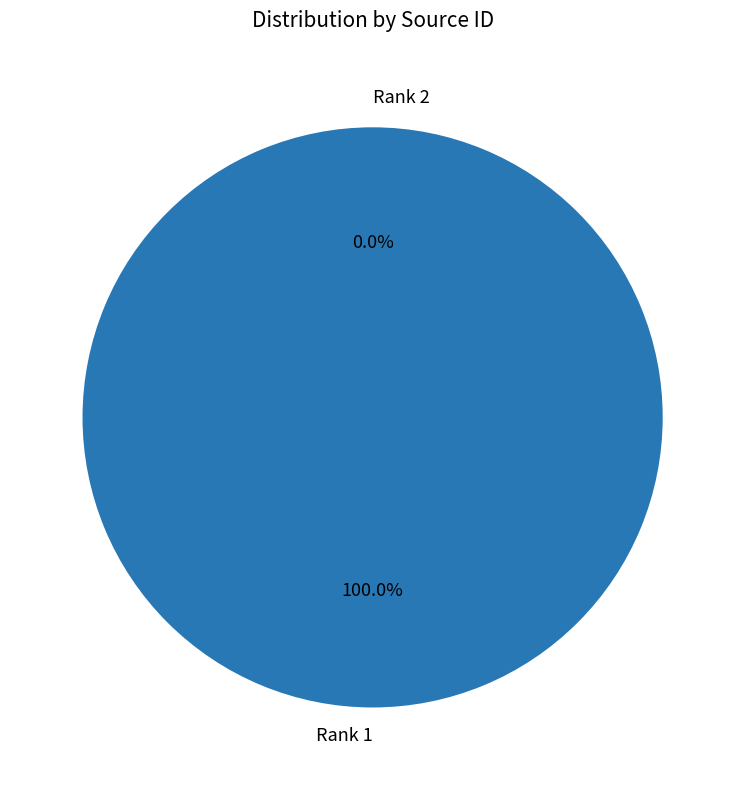

What is the smallest slice in the pie chart?

Rank 2